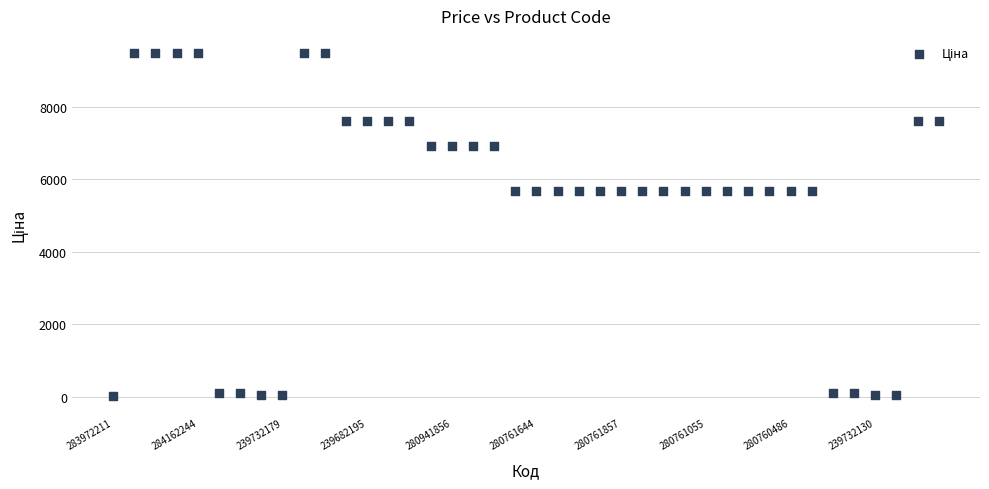

What is the range of Y values (max minus min)?

9448.0